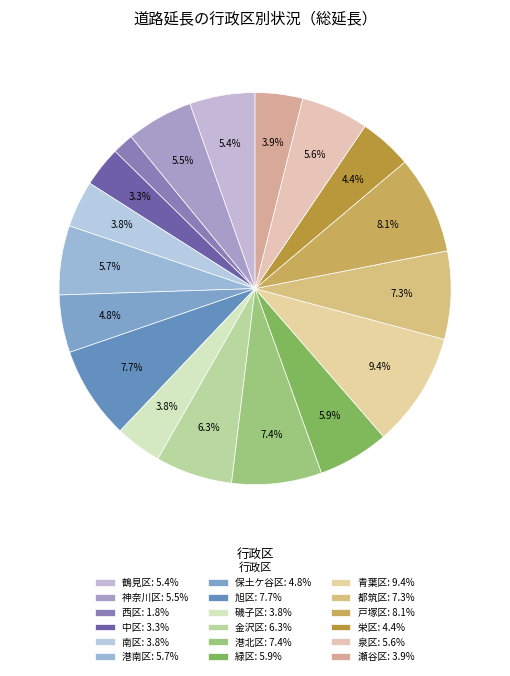

To the nearest percent, what is the combined percentage of 西区 and 保土ケ谷区?

7%